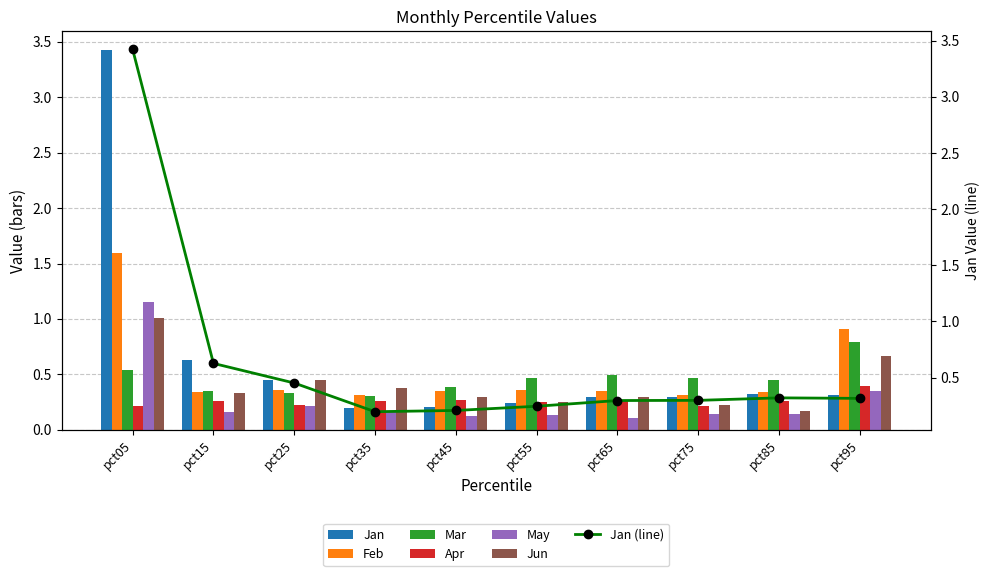

Which series has the widest spread of values?

Jan